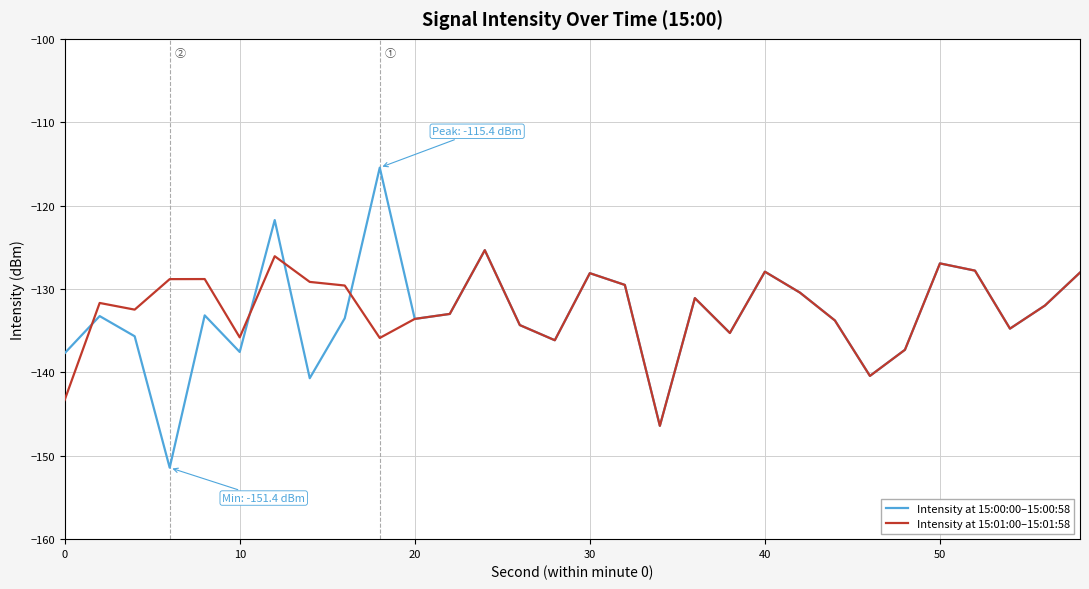

Which series has the largest range (max minus min)?

Intensity at 15:00:00–15:00:58